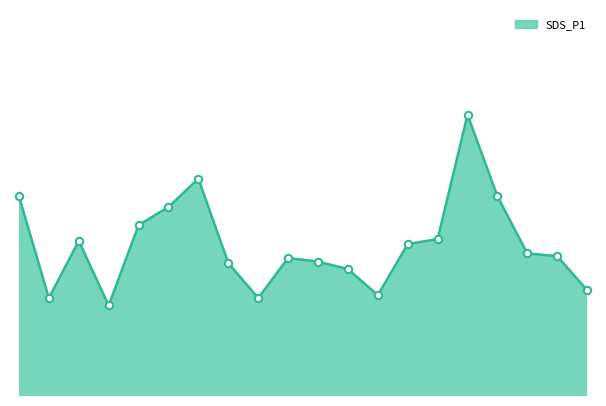

Is this an area chart (filled region under the line)?

Yes